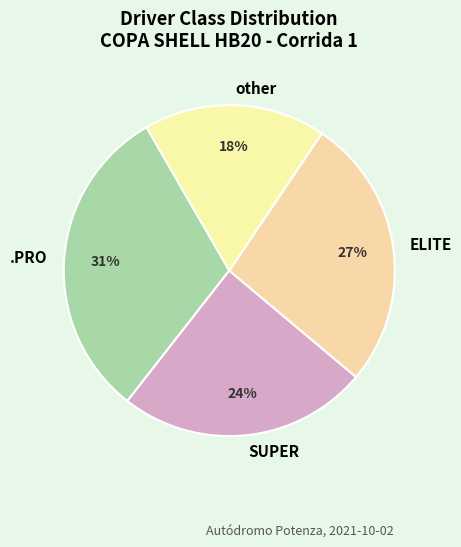

What percentage is the .PRO slice, to the nearest percent?

31%